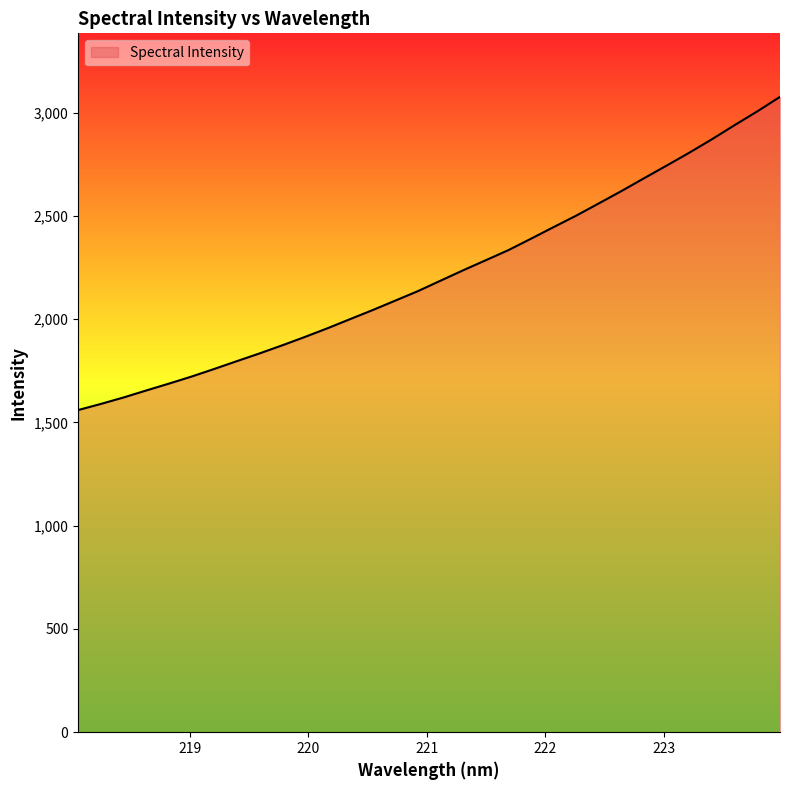

How many categories are shown in the chart?

32